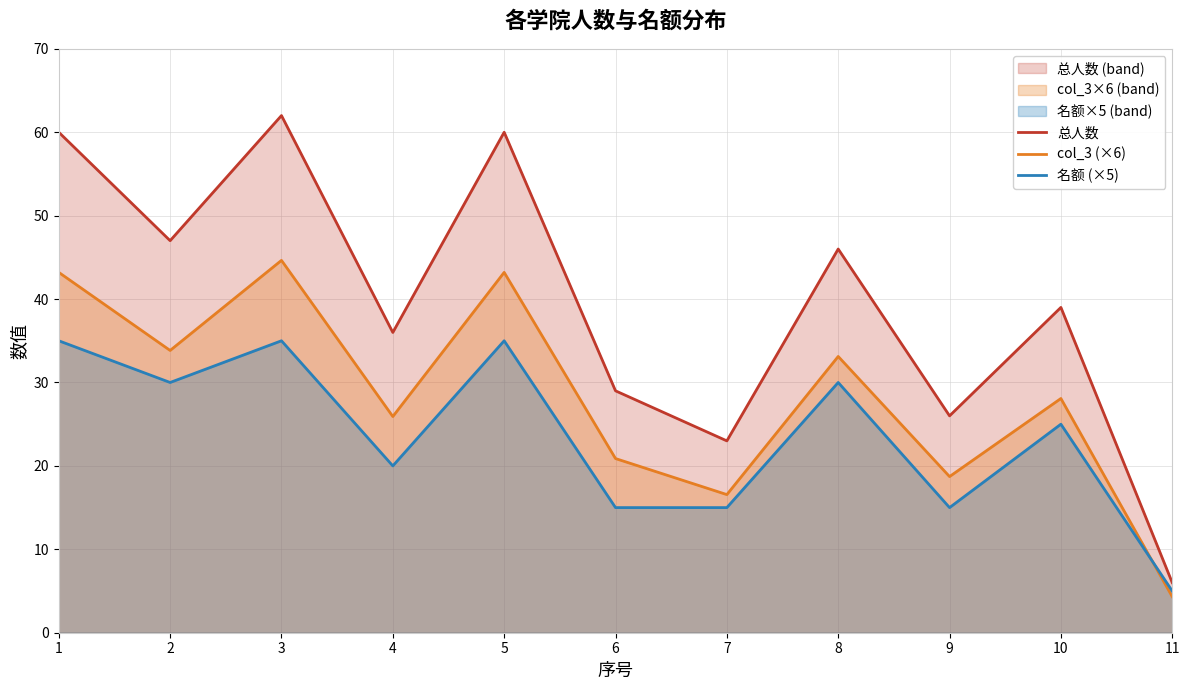

At which category is the sum across all series the highest?

3